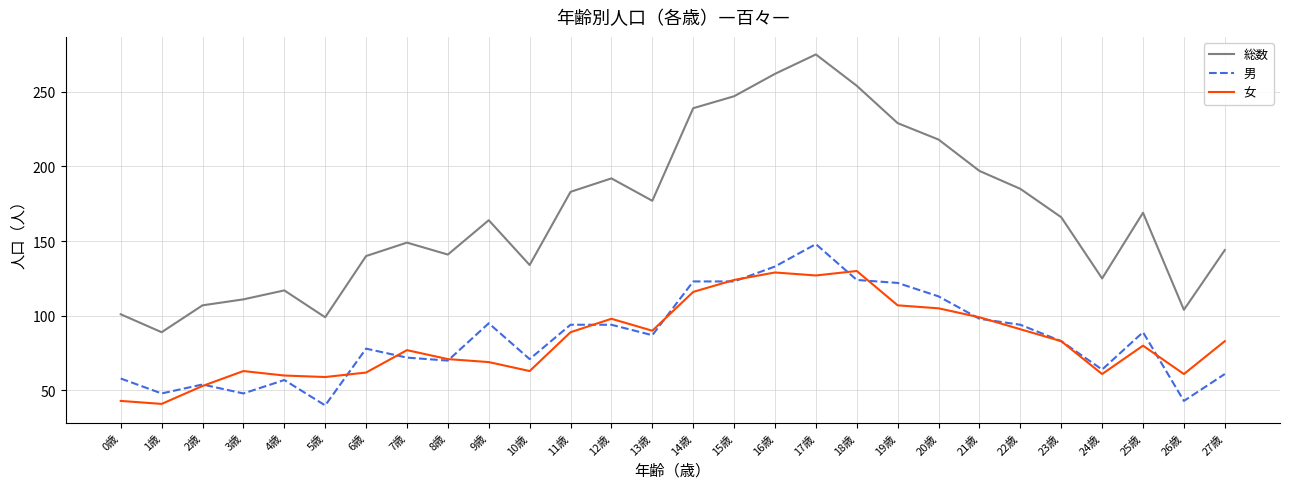

Where is the first local maximum for 総数?

4歳